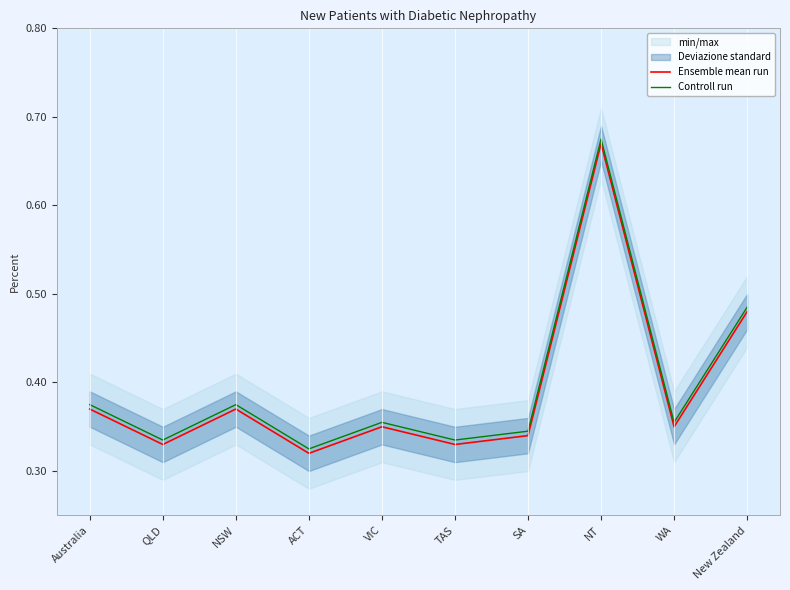

At which category does the chart reach its peak across all series?

NT